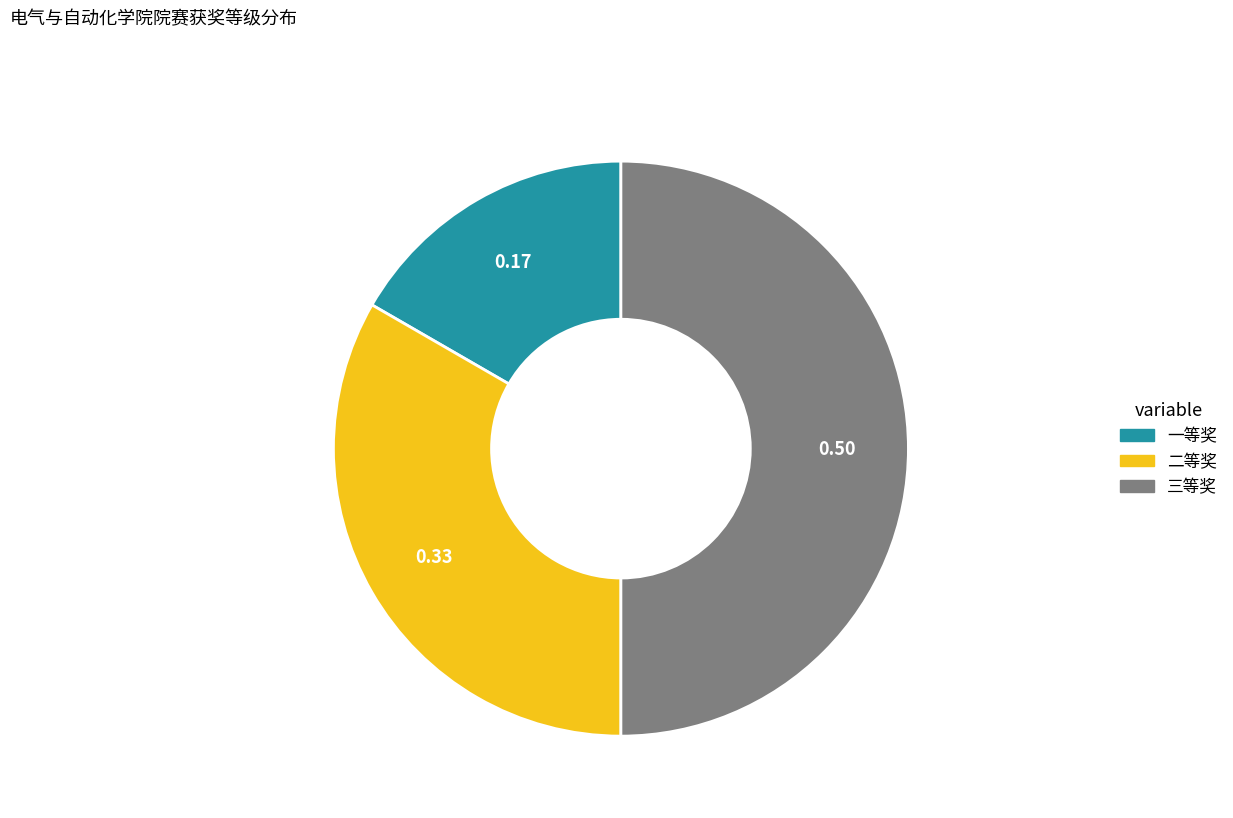

The 一等奖 slice represents 17% of the pie. True or false?

True